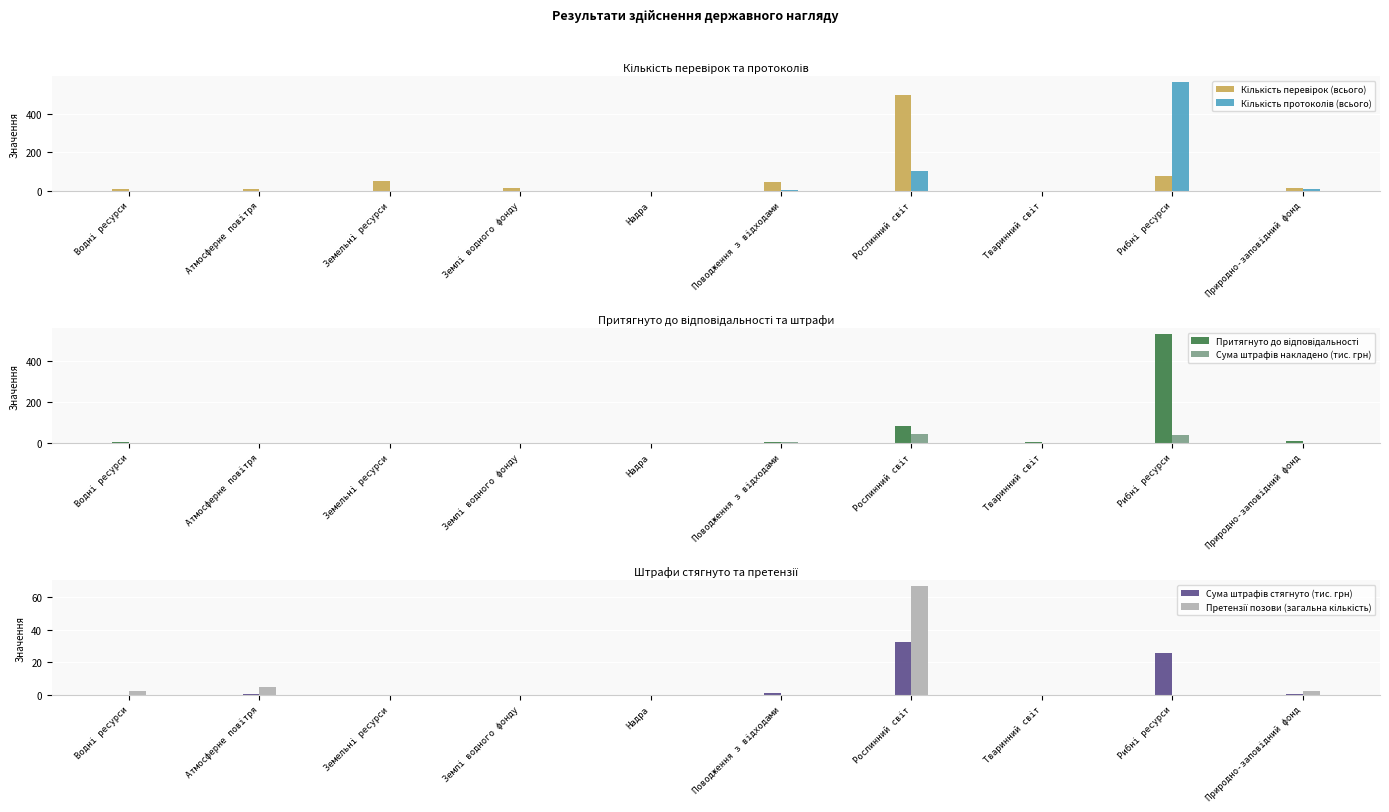

Does the chart contain stacked bars?

No